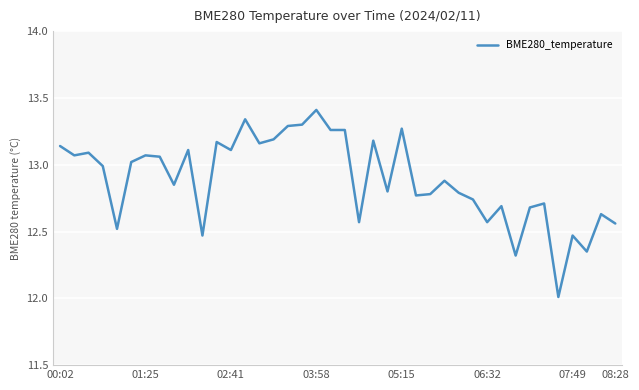

What is the maximum value shown in the chart?

13.4